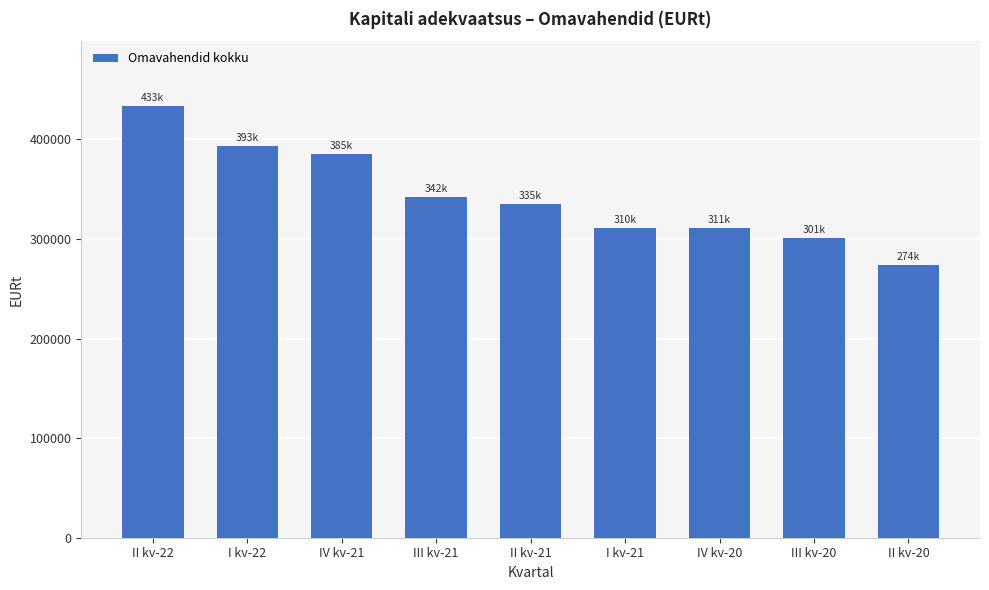

Between II kv-22 and IV kv-21, which is larger?

II kv-22